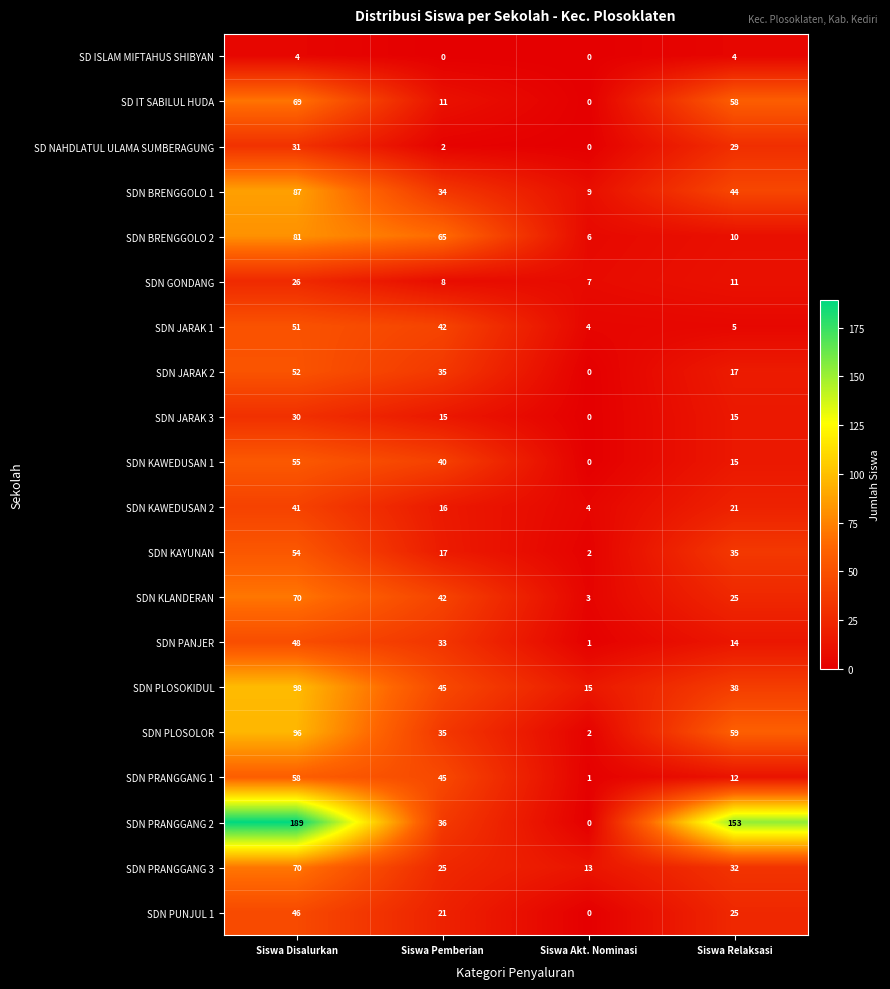

What is the maximum value for SD IT SABILUL HUDA?

69